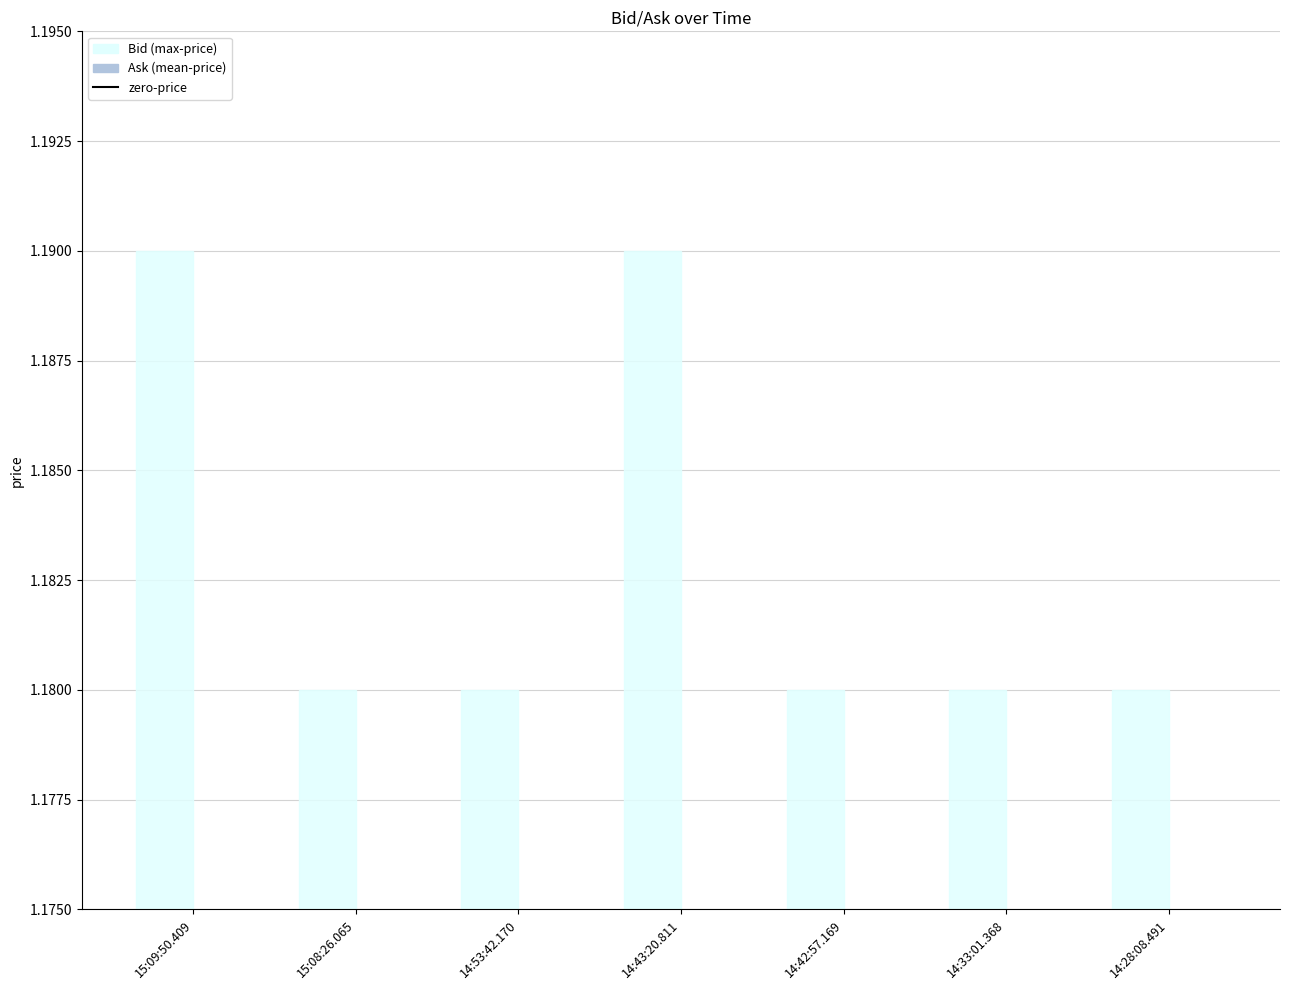

Approximately how many times larger is the value at 15:09:50.409 compared to 14:33:01.368?

1.0